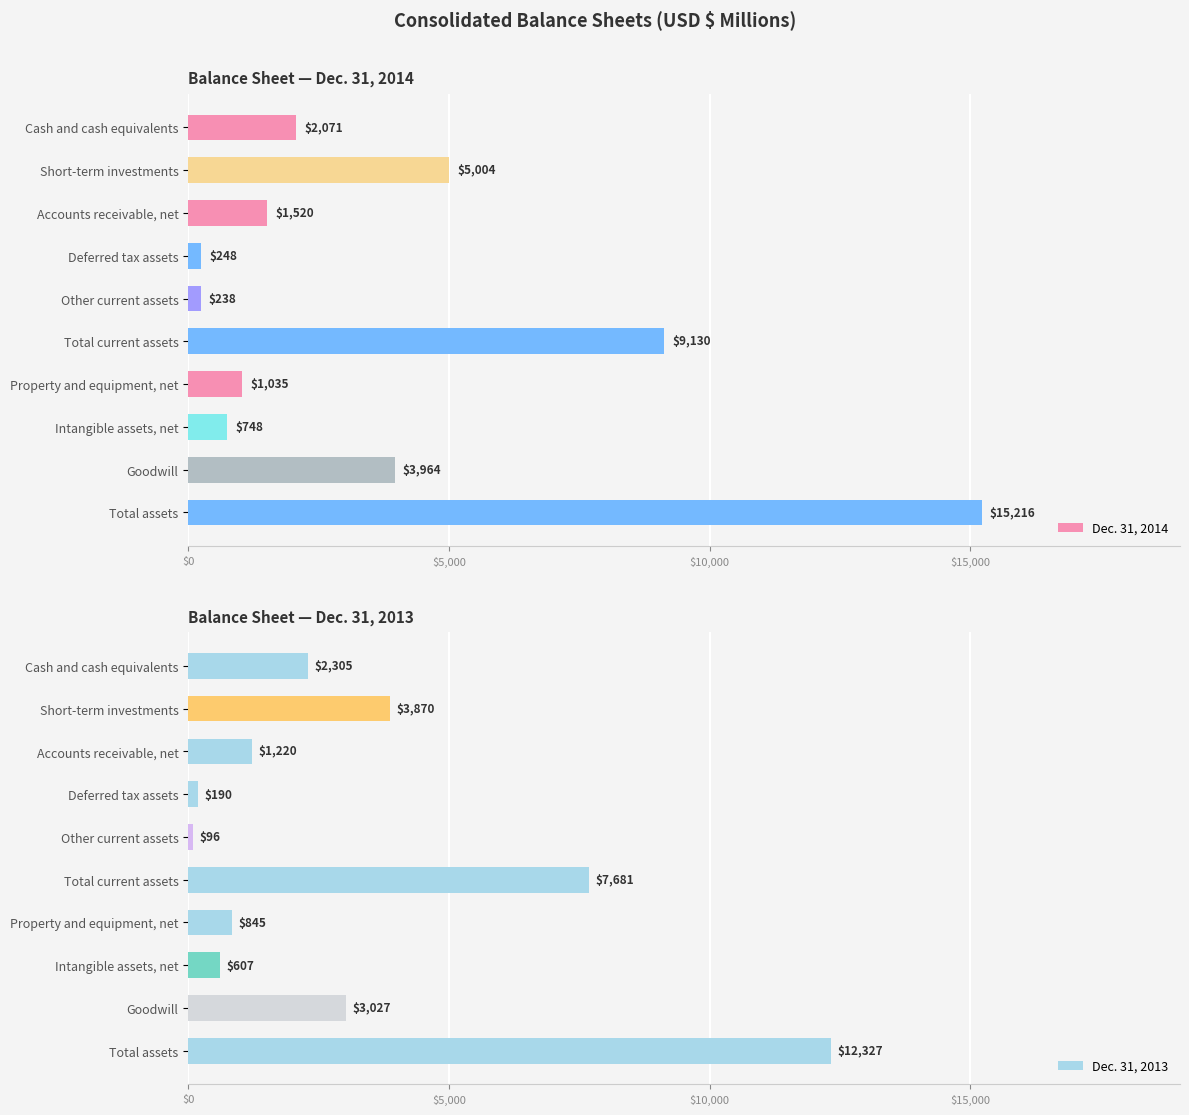

Reading left to right, list all the values displayed in this chart.

Dec. 31, 2014: 2071	5004	1520	248	238	9130	1035	748	3964	15216
Dec. 31, 2013: 2305	3870	1220	190	96	7681	845	607	3027	12327